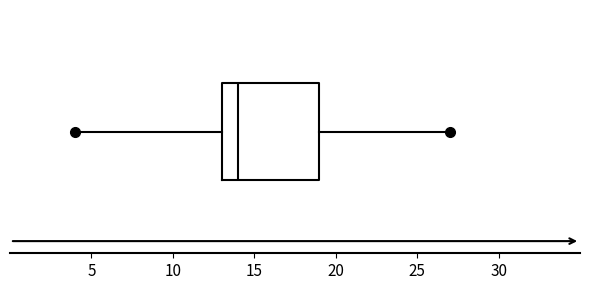

Transcribe this box plot: give where the median line is, the range the box spans, and where the two whiskers end, as read against the x-axis. The values are not printed on the chart, so give them approximately, as read against the axis.

median 14, box 13 to 19, whiskers 4 to 27